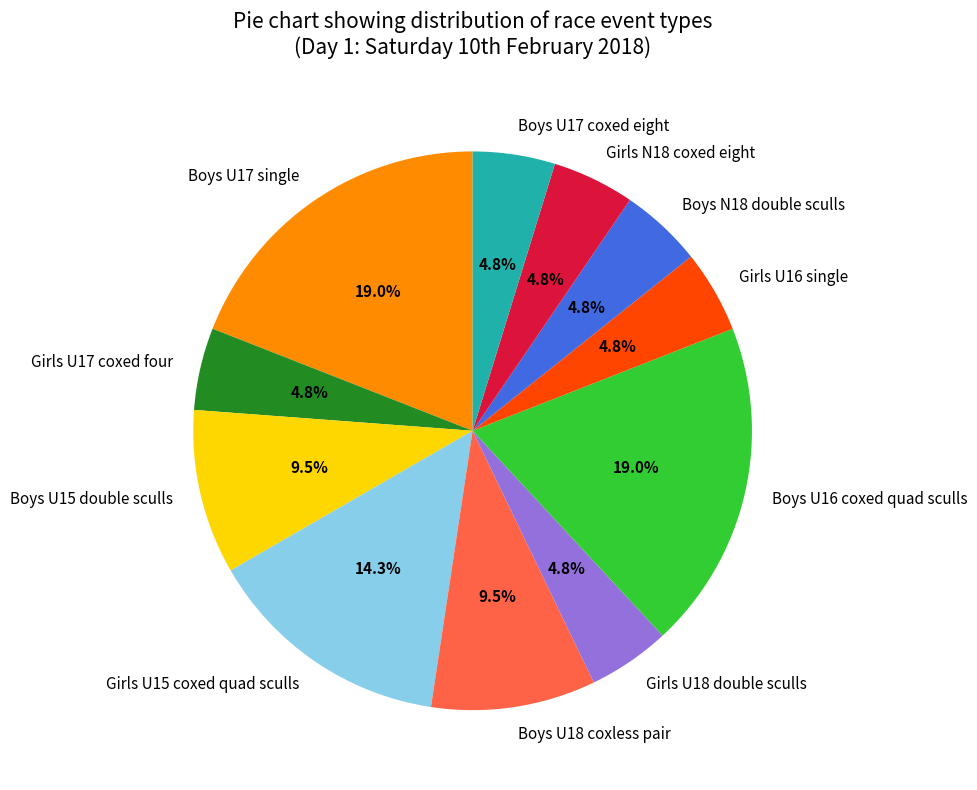

Does Girls U18 double sculls represent more than half of the total?

No